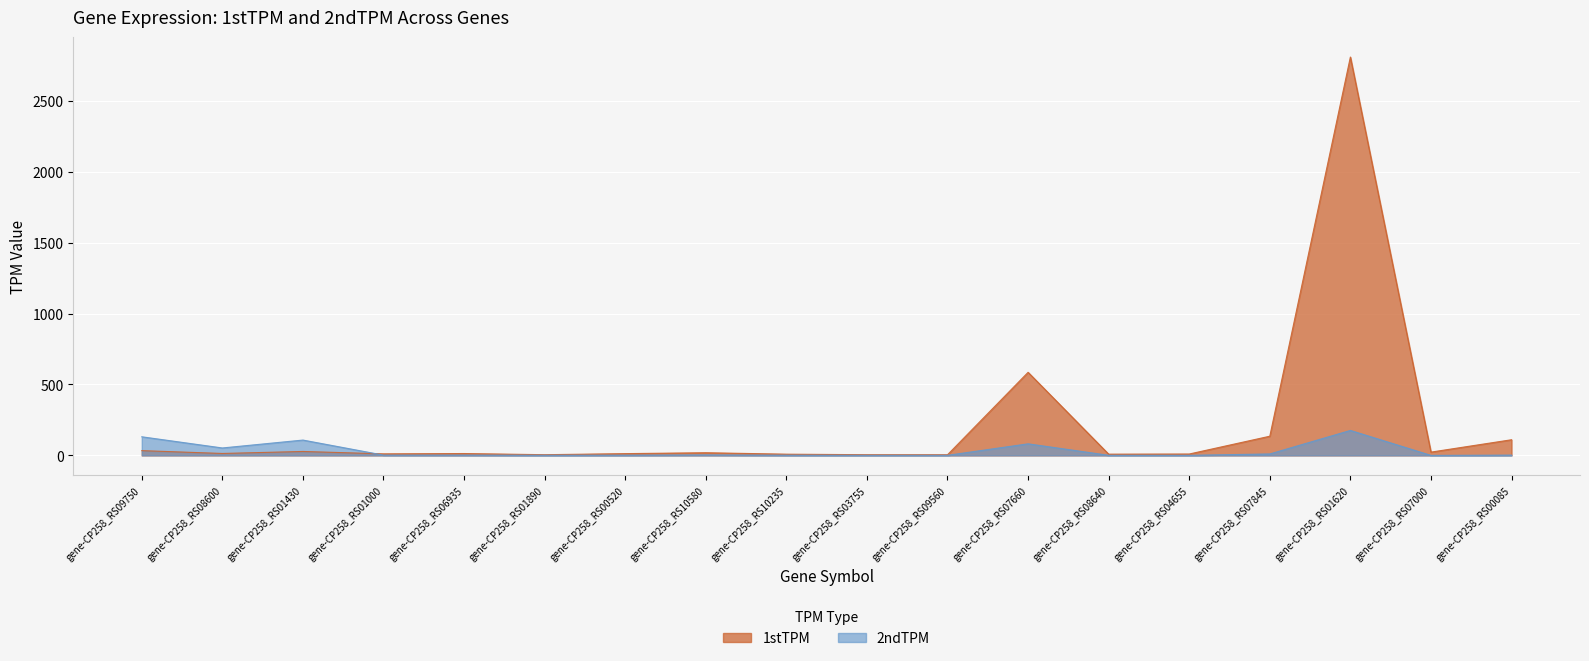

True or false: 2ndTPM and 1stTPM intersect in this chart.

True